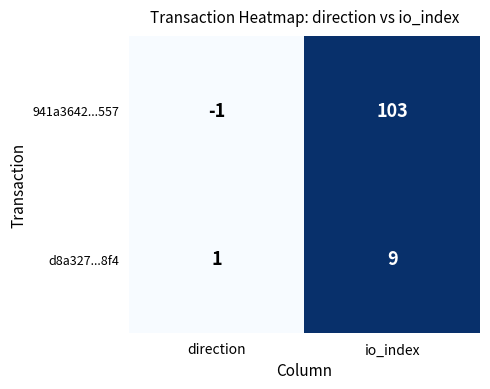

Which series has the largest range (max minus min)?

941a3642...557